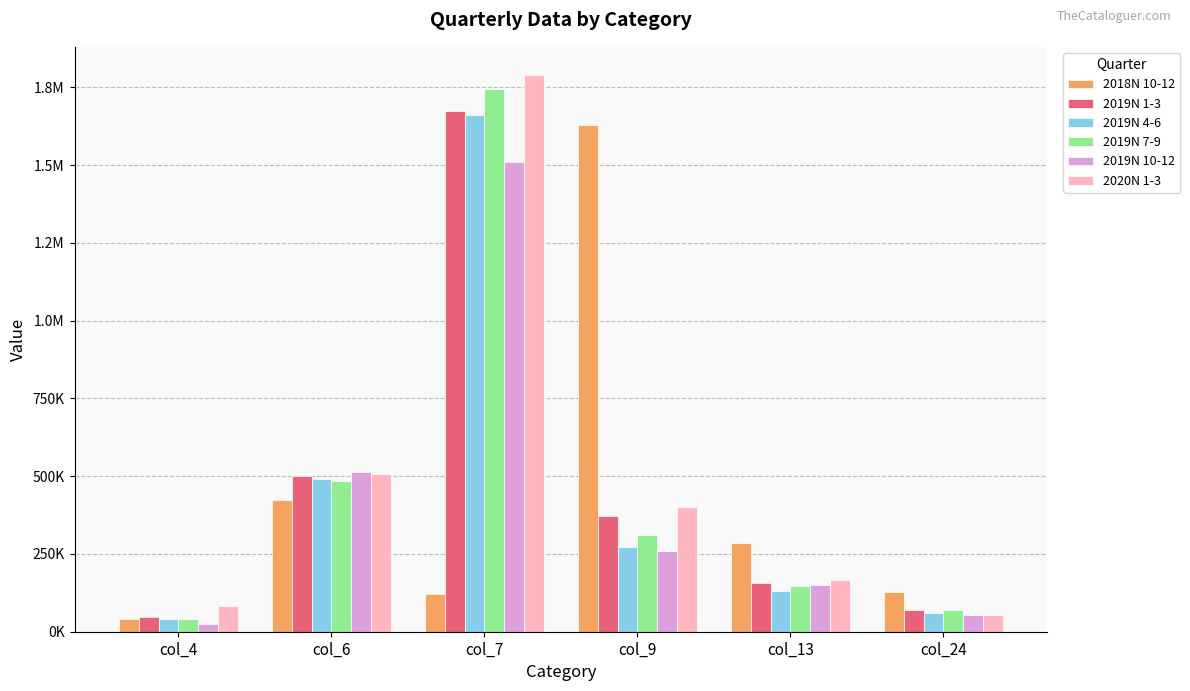

Rank the series at col_4 from highest to lowest value.

2020N 1-3, 2019N 1-3, 2018N 10-12, 2019N 7-9, 2019N 4-6, 2019N 10-12